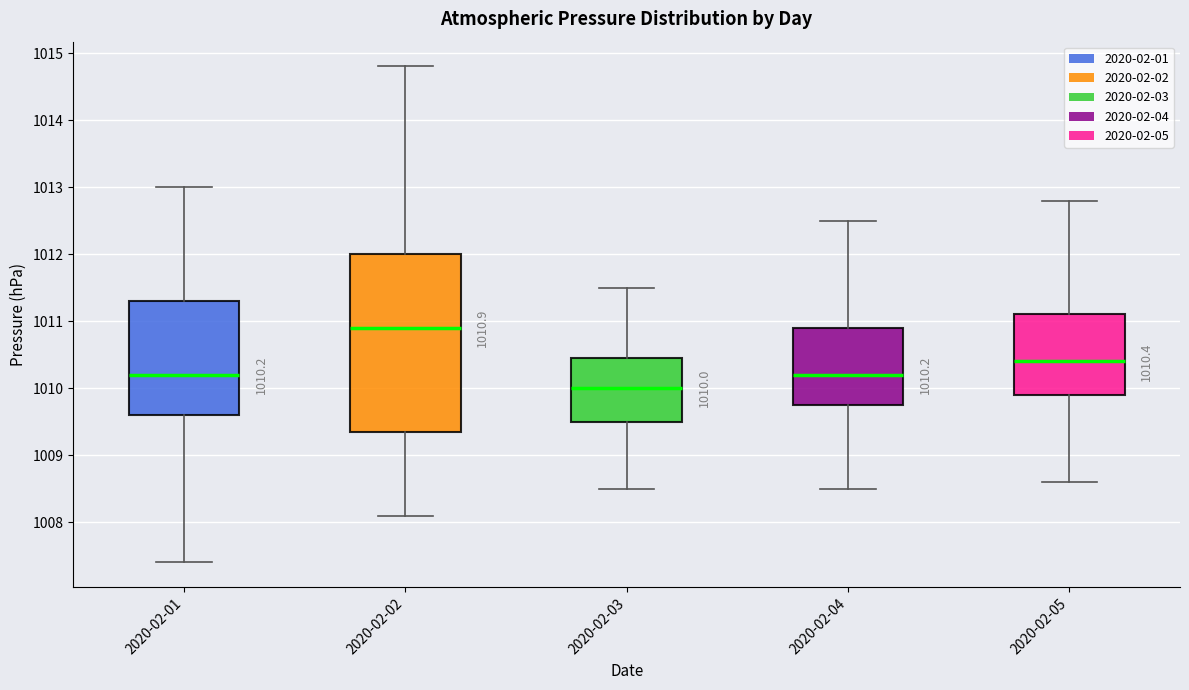

Which box's median line is the lowest?

2020-02-03